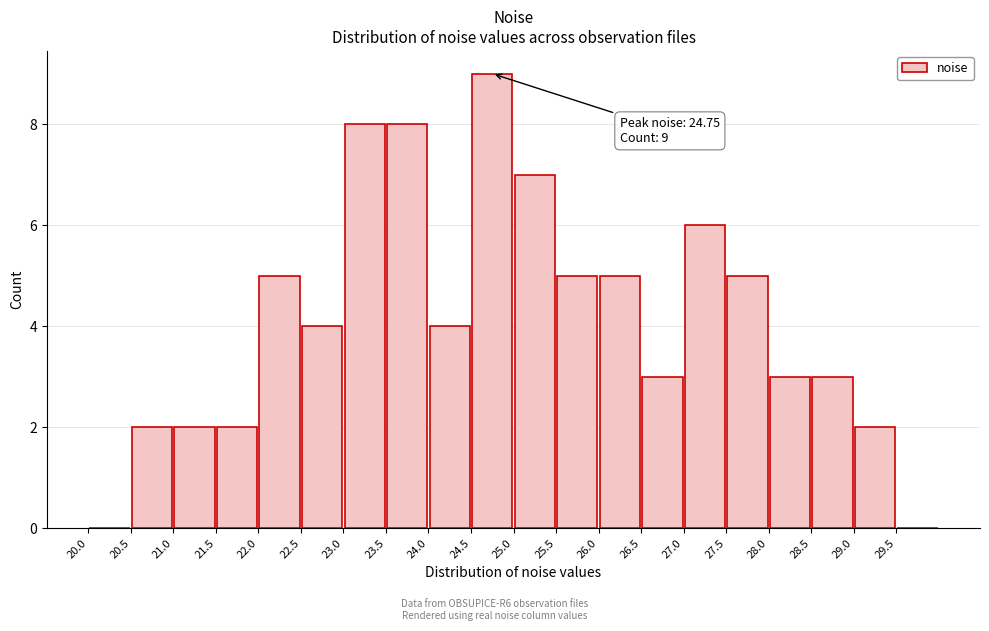

Over which range of the x-axis is the bar tallest?

24.5 to 25.0